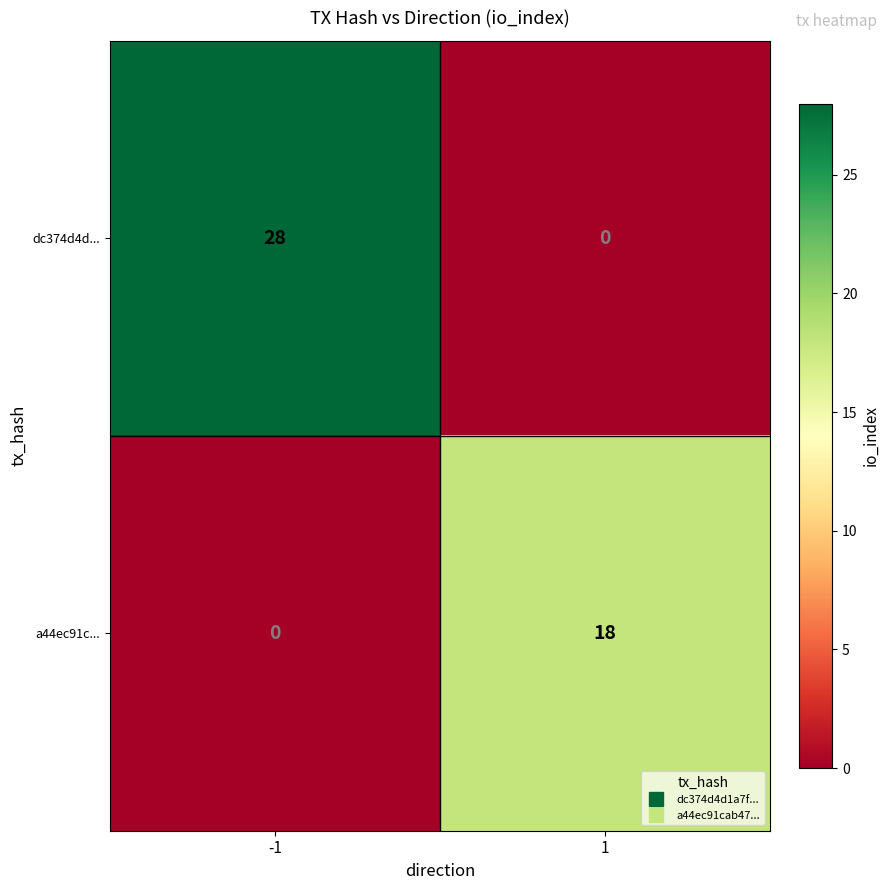

How many categories are shown in the chart?

2